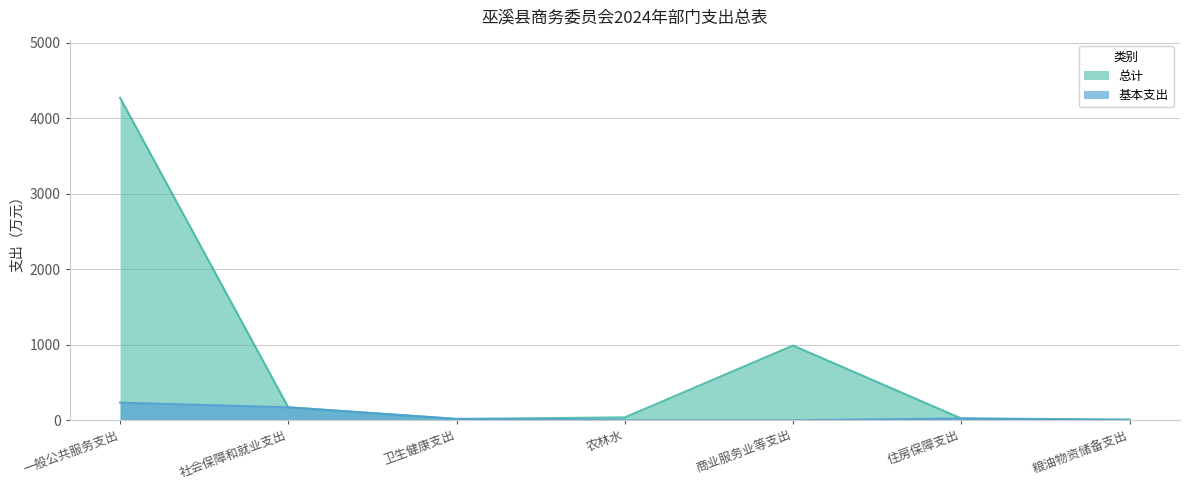

Count the number of data series in this chart.

2